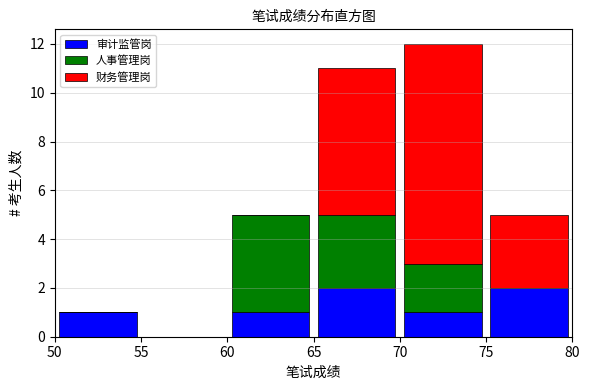

Reading left to right, list every stacked bar in this chart as the range it spans on the x-axis followed by its total height. The values are not printed on the chart, so give them approximately, as read against the axis.

50 to 55: 1
55 to 60: 0
60 to 65: 5
65 to 70: 11
70 to 75: 12
75 to 80: 5